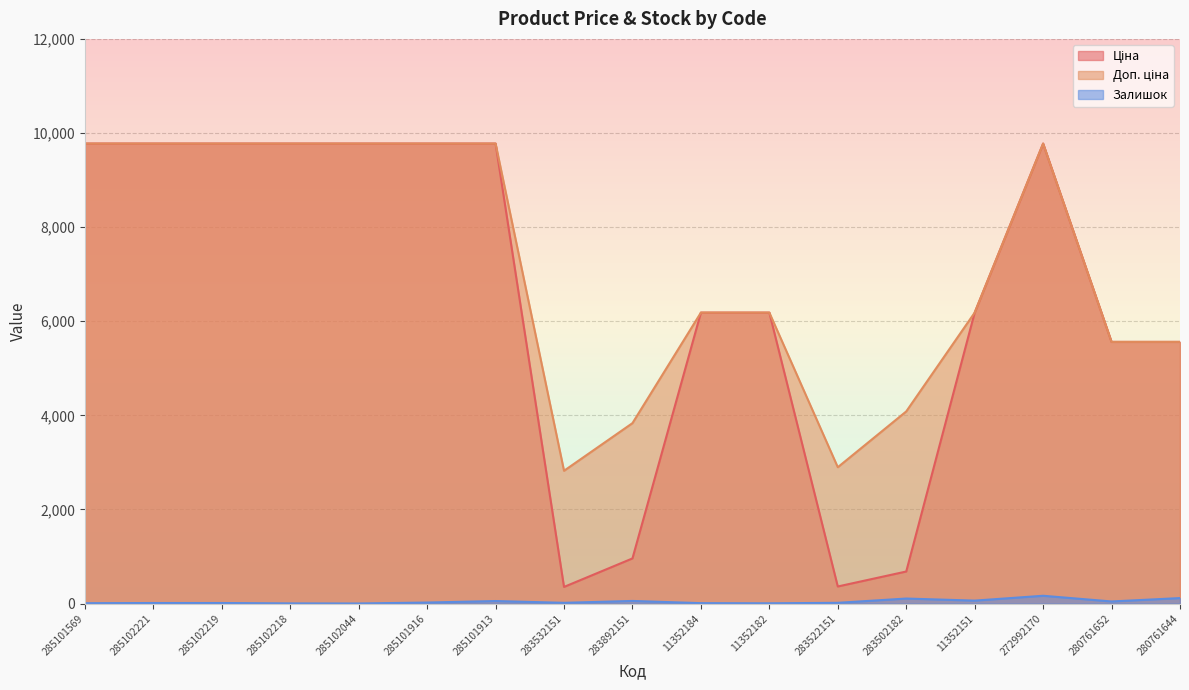

How many interior local valleys does the Залишок series have?

5